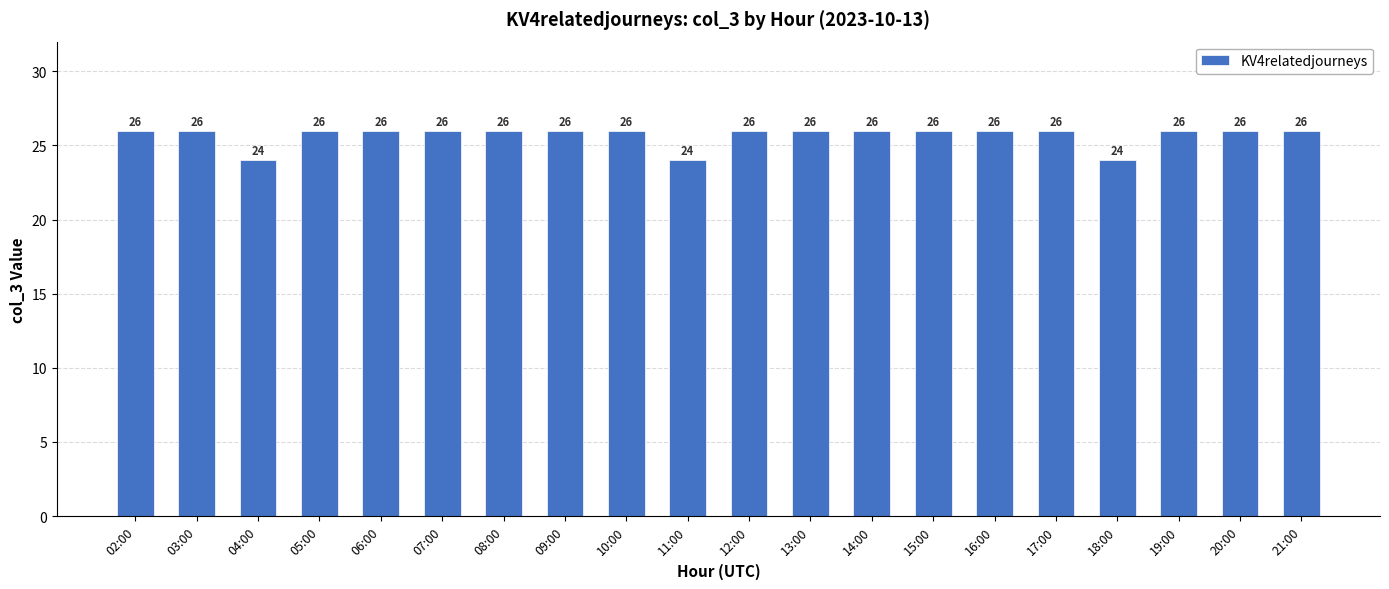

What is the maximum value shown in the chart?

26